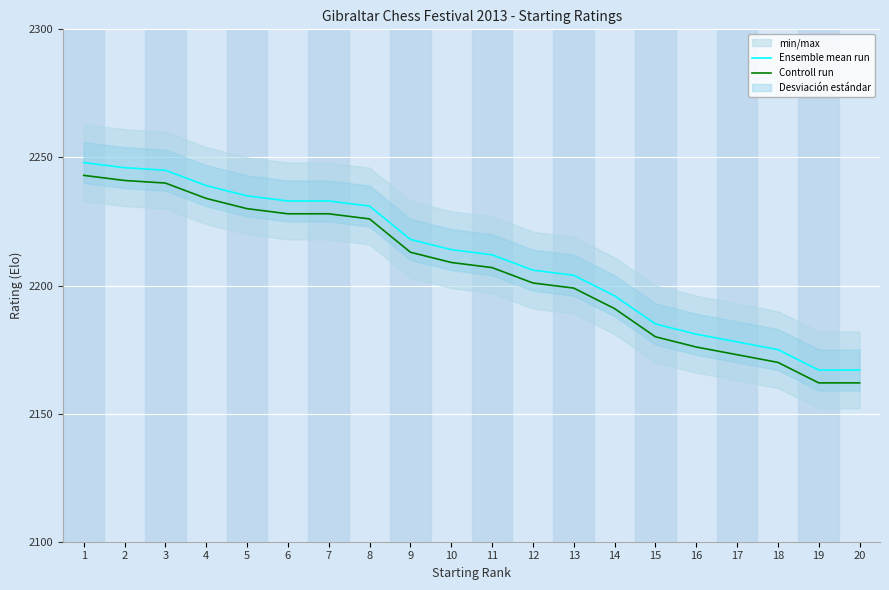

How many data points in Ensemble mean run are above 2214?

9